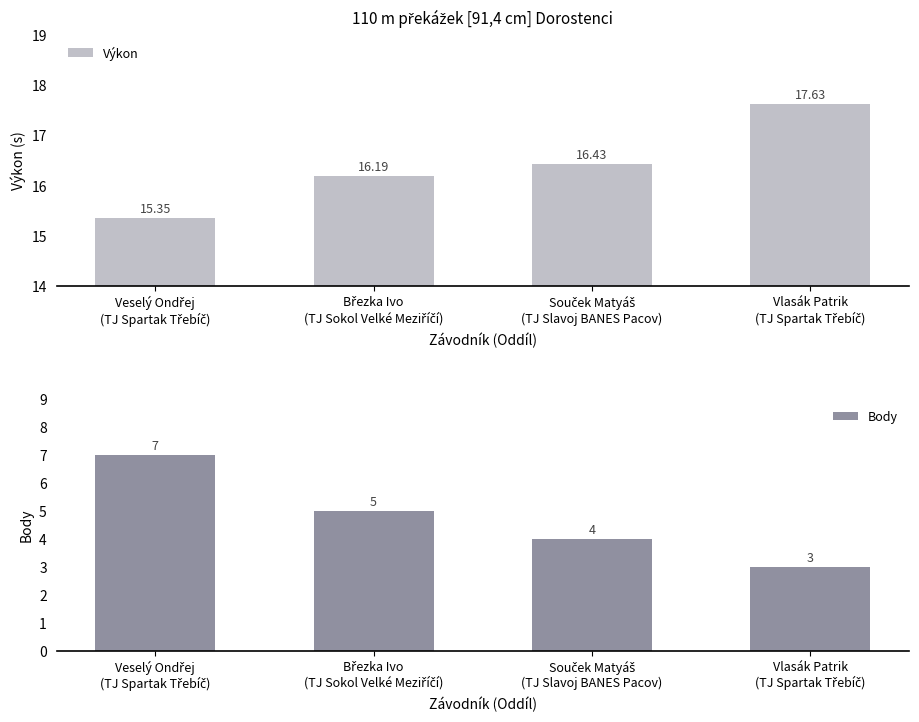

What is the value of the Body bar at the 1st from the left?

7